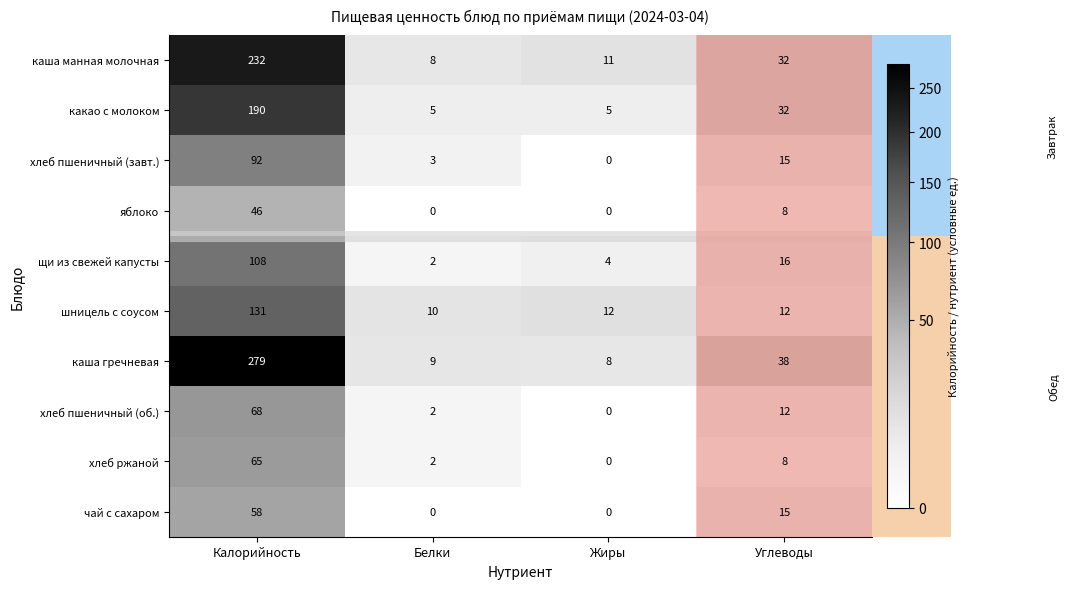

What is the lowest value of the каша гречневая series?

8